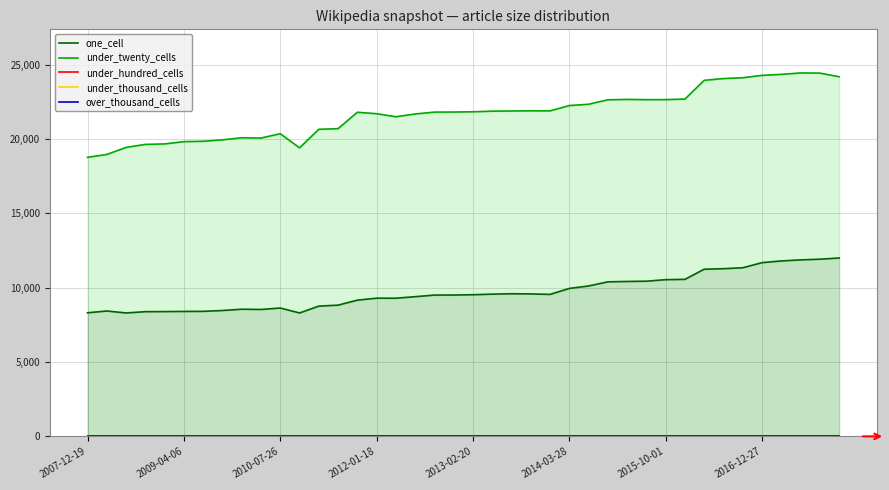

True or false: under_hundred_cells and under_thousand_cells intersect in this chart.

False